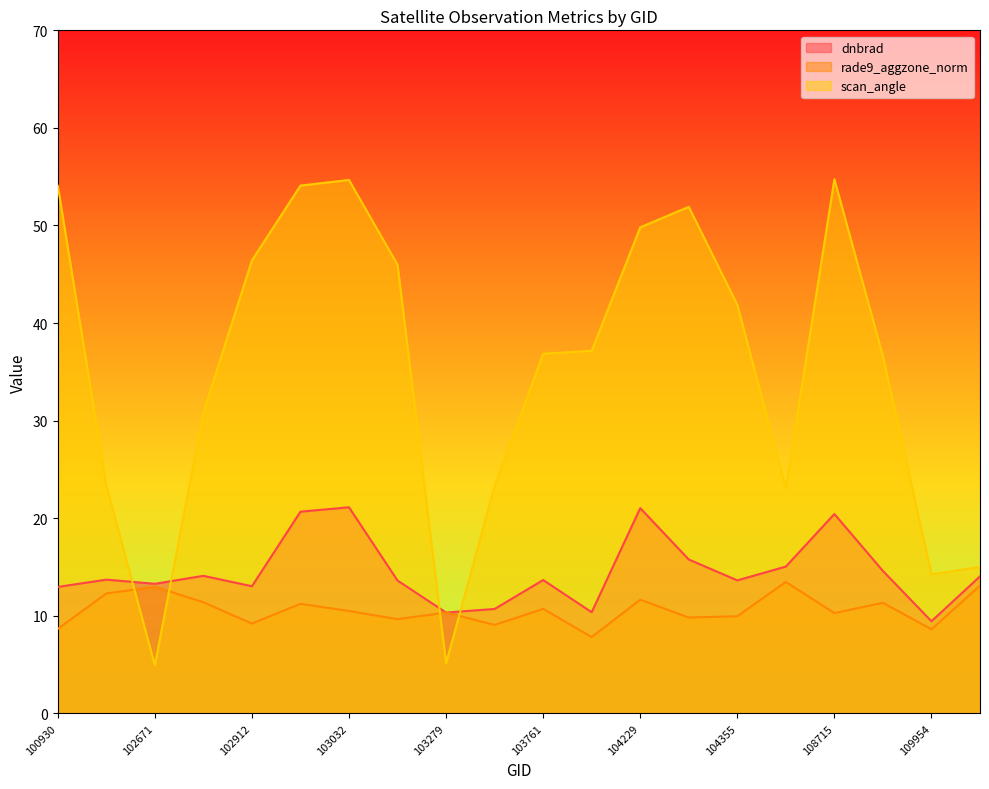

What is the difference between the dnbrad values at 102920 and 103279?

10.3